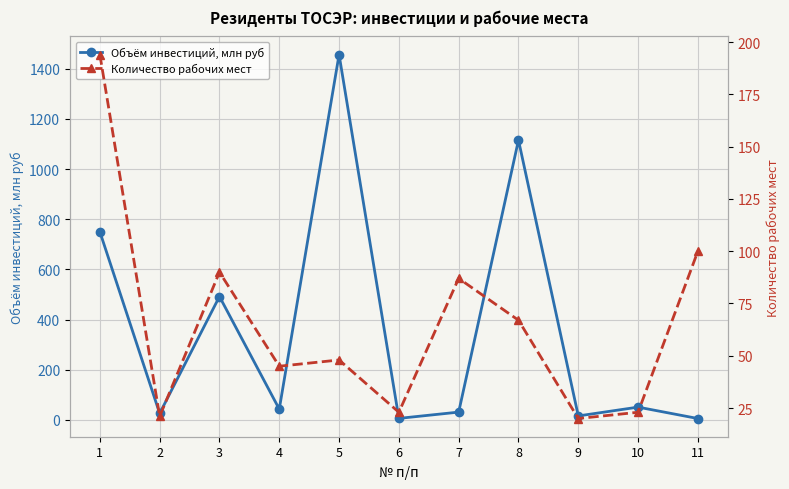

What are all the series names shown in the legend?

Объём инвестиций, млн руб, Количество рабочих мест